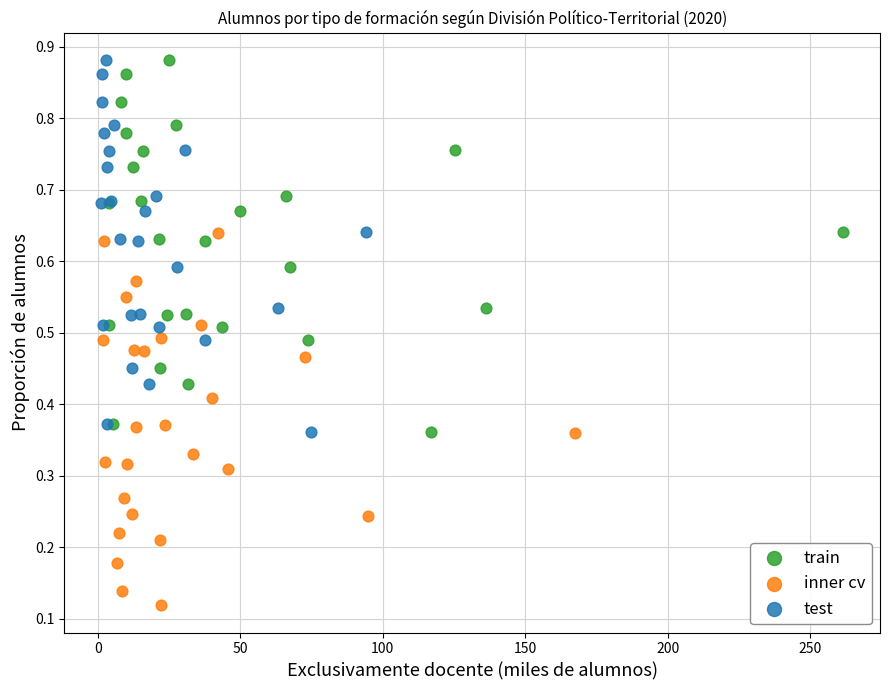

Which series reaches the minimum Y coordinate?

inner cv